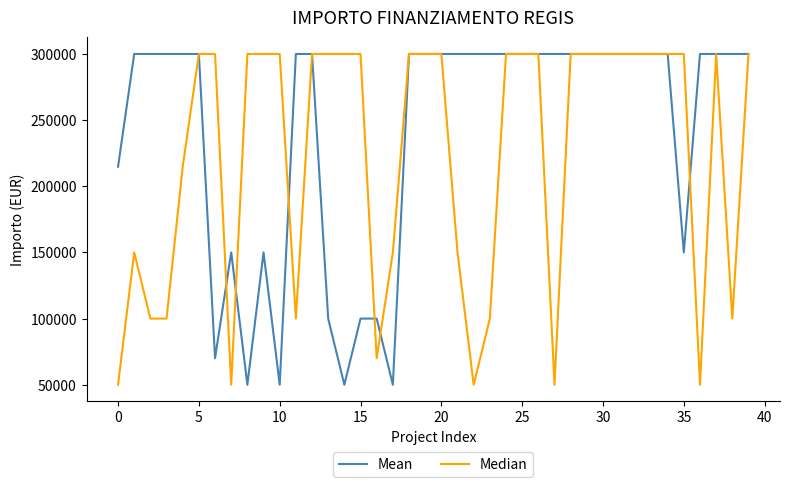

Reading left to right, what are all the values shown in this chart?

Mean: 214800	300000	300000	300000	300000	300000	70000	150000	50000	150000	50000	300000	300000	100000	50000	100000	100000	50000	300000	300000	300000	300000	300000	300000	300000	300000	300000	300000	300000	300000	300000	300000	300000	300000	300000	150000	300000	300000	300000	300000
Median: 50000	150000	100000	100000	214800	300000	300000	50000	300000	300000	300000	100000	300000	300000	300000	300000	70000	150000	300000	300000	300000	150000	50000	100000	300000	300000	300000	50000	300000	300000	300000	300000	300000	300000	300000	300000	50000	300000	100000	300000